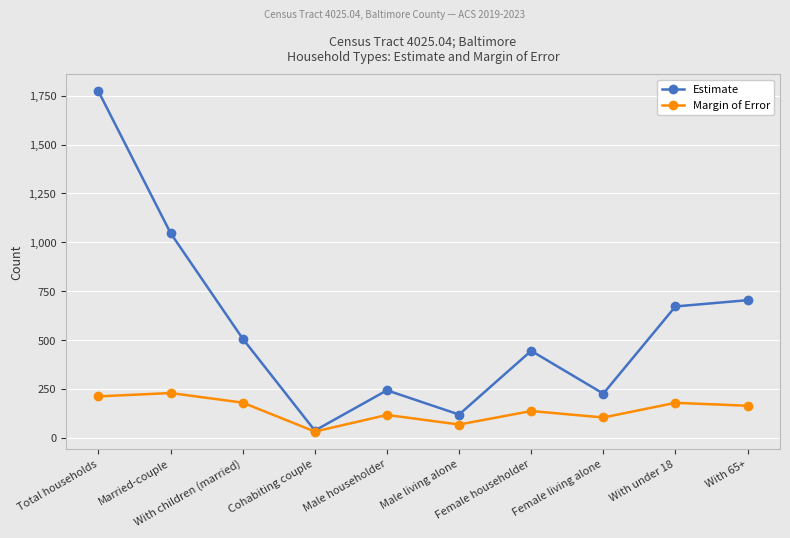

Which series has the largest range (max minus min)?

Estimate